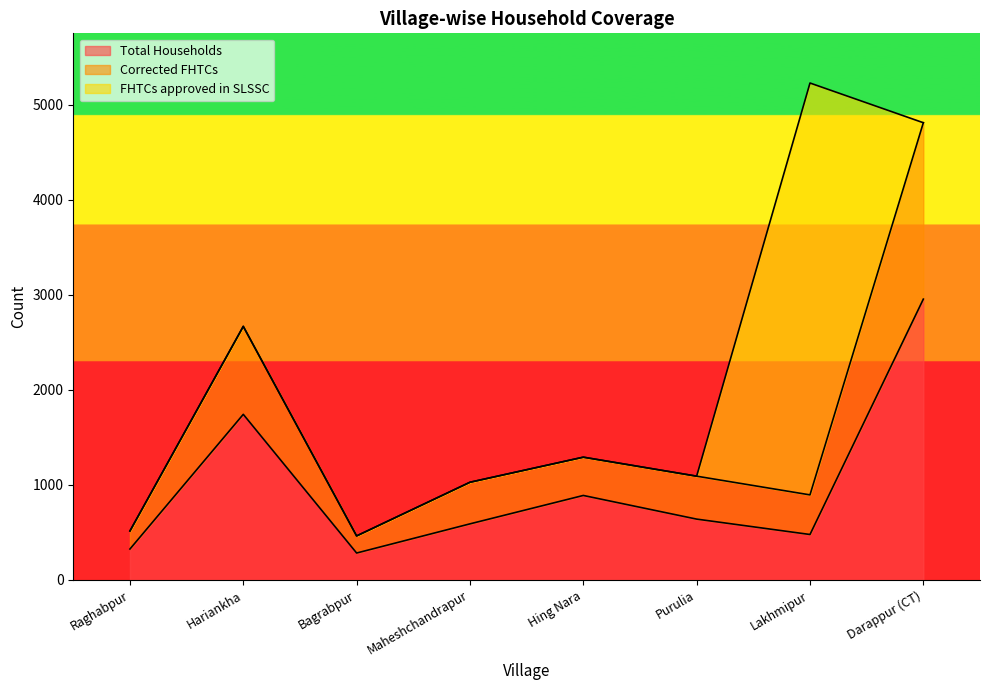

Does the chart have visible grid lines?

No